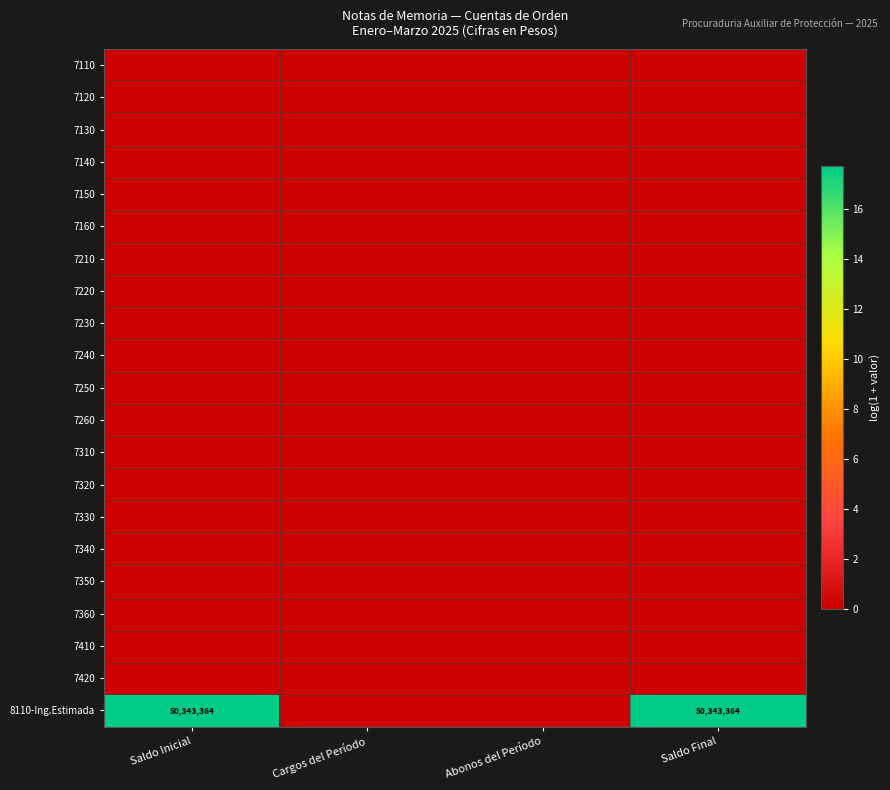

At which category is the sum across all series the highest?

Saldo Inicial